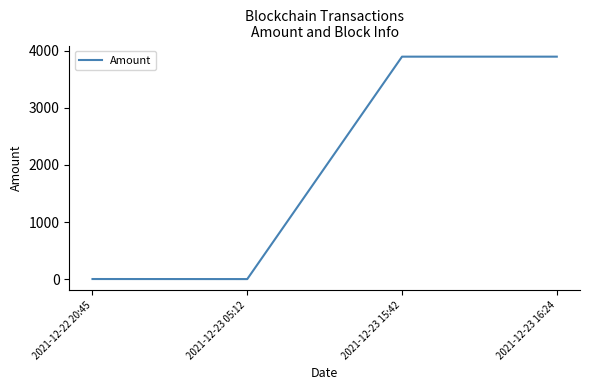

True or false: the data shows 1.9 at 2021-12-22 20:45.

True